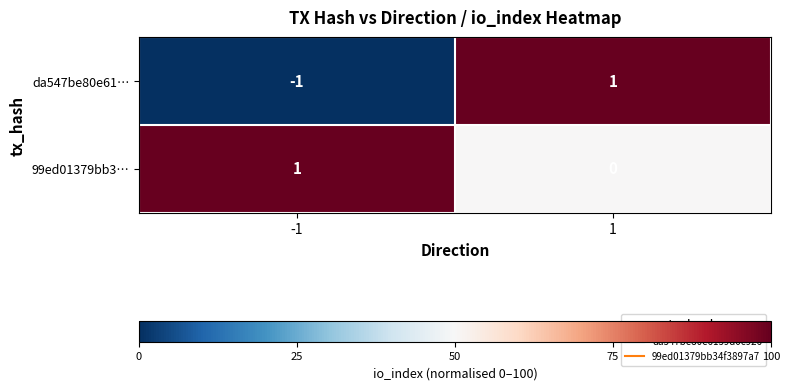

How many series are shown in this chart?

2